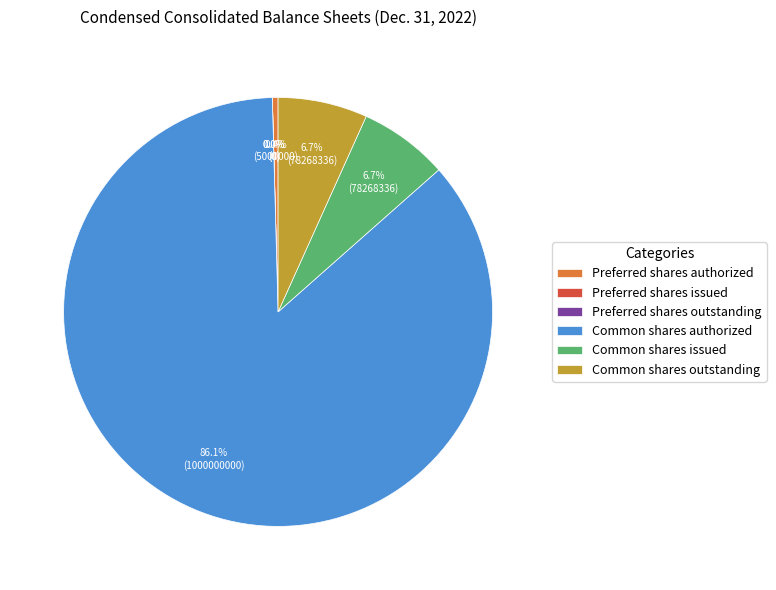

To the nearest percent, what is the combined percentage of Preferred shares authorized and Common shares issued?

7%